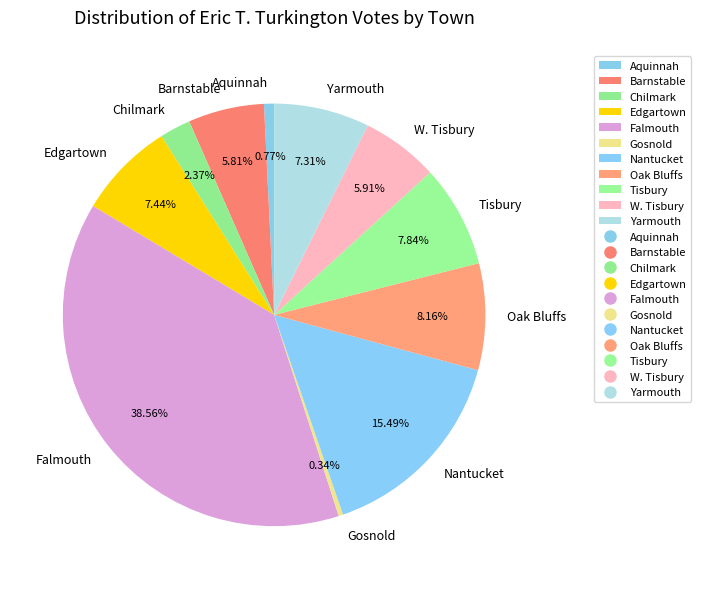

How many segments does this pie chart have?

11